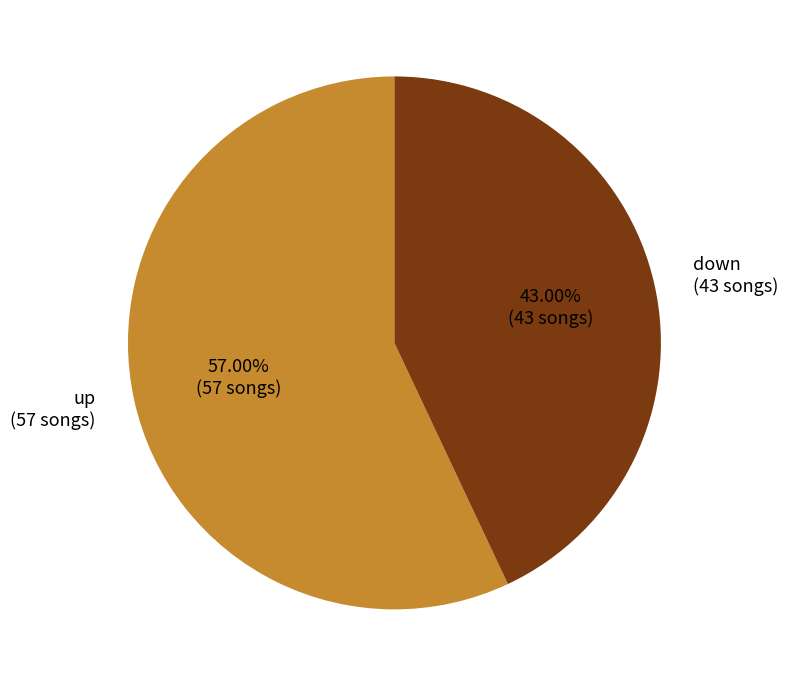

Which slice is the largest?

up